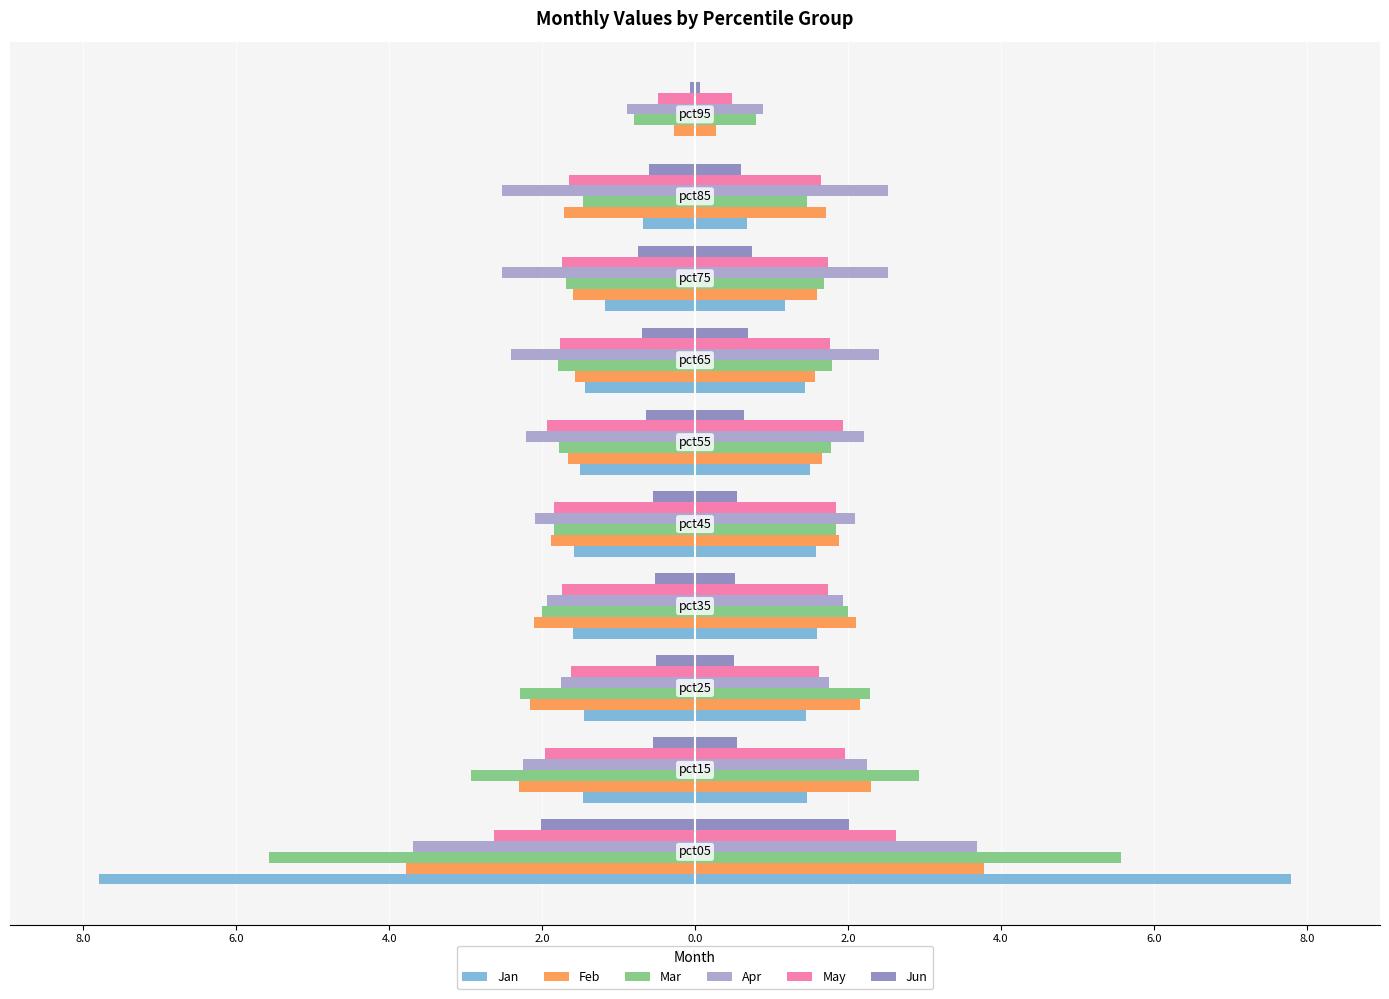

Reading left to right, extract all data points from this chart.

Jan: -7.8	-1.5	-1.4	-1.6	-1.6	-1.5	-1.4	-1.2	-0.7	-0.0
Feb: -3.8	-2.3	-2.2	-2.1	-1.9	-1.7	-1.6	-1.6	-1.7	-0.3
Mar: -5.6	-2.9	-2.3	-2.0	-1.8	-1.8	-1.8	-1.7	-1.5	-0.8
Apr: -3.7	-2.3	-1.7	-1.9	-2.1	-2.2	-2.4	-2.5	-2.5	-0.9
May: -2.6	-2.0	-1.6	-1.7	-1.8	-1.9	-1.8	-1.7	-1.6	-0.5
Jun: -2.0	-0.5	-0.5	-0.5	-0.5	-0.6	-0.7	-0.8	-0.6	-0.1